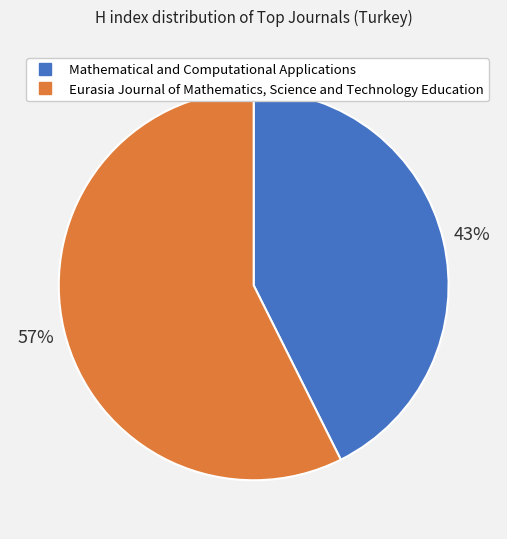

How many slices are in this pie chart?

2